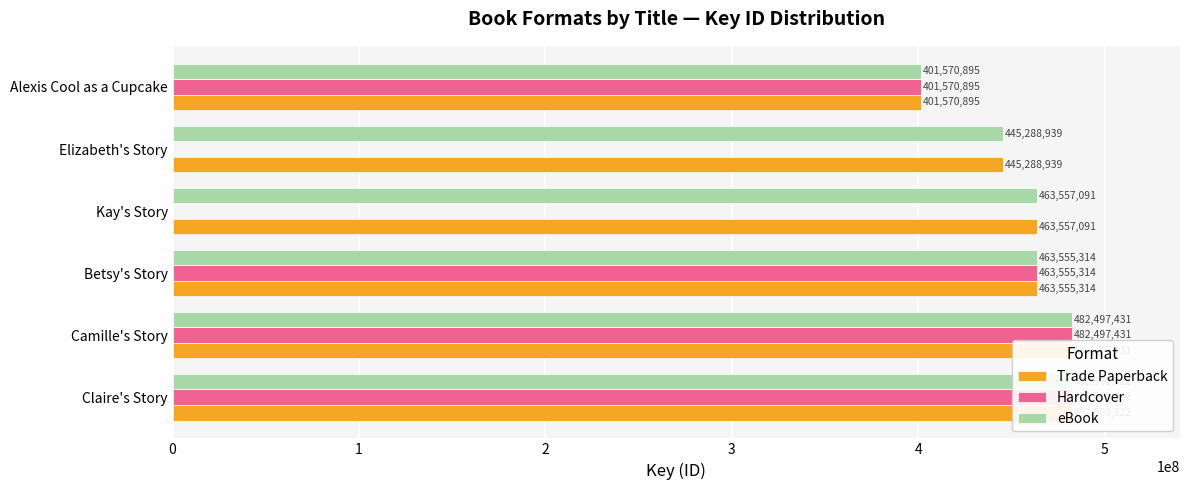

The value of Trade Paperback at Camille's Story is 482497431. True or false?

True